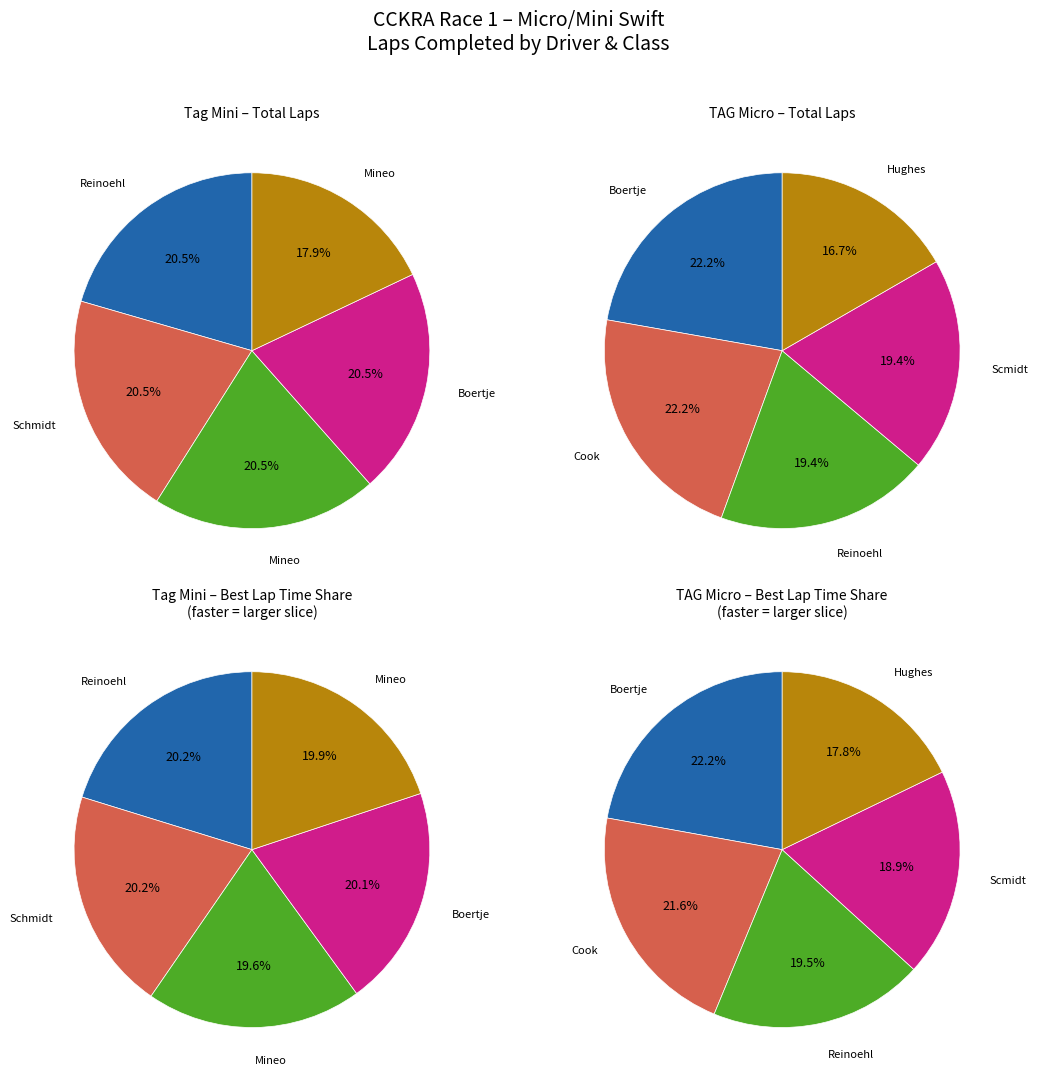

How many slices are in this pie chart?

5